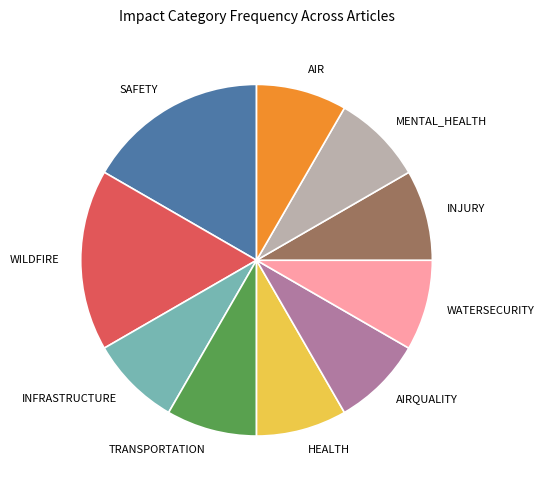

Does MENTAL_HEALTH account for over 50% of the chart?

No